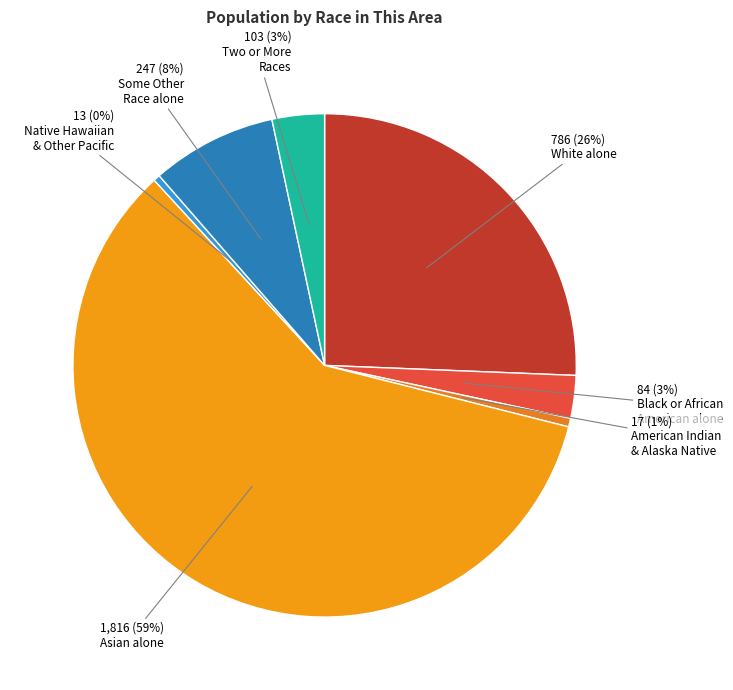

Which slice is the largest?

Asian alone